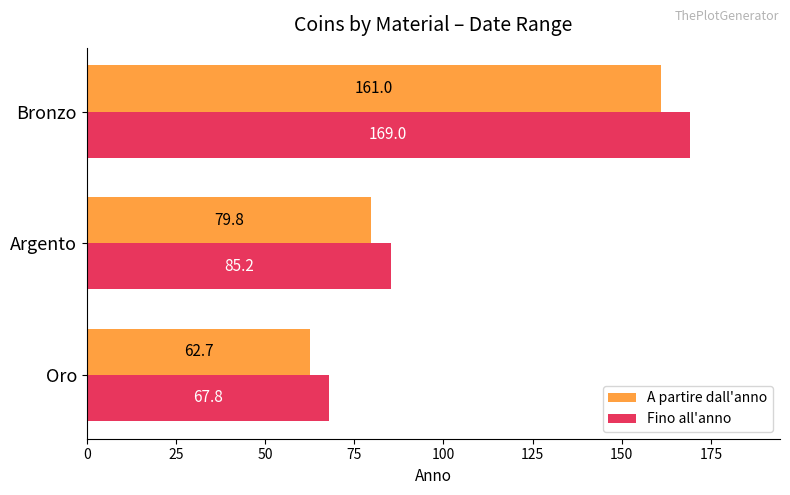

Where is A partire dall'anno nearest to the value 111?

Argento